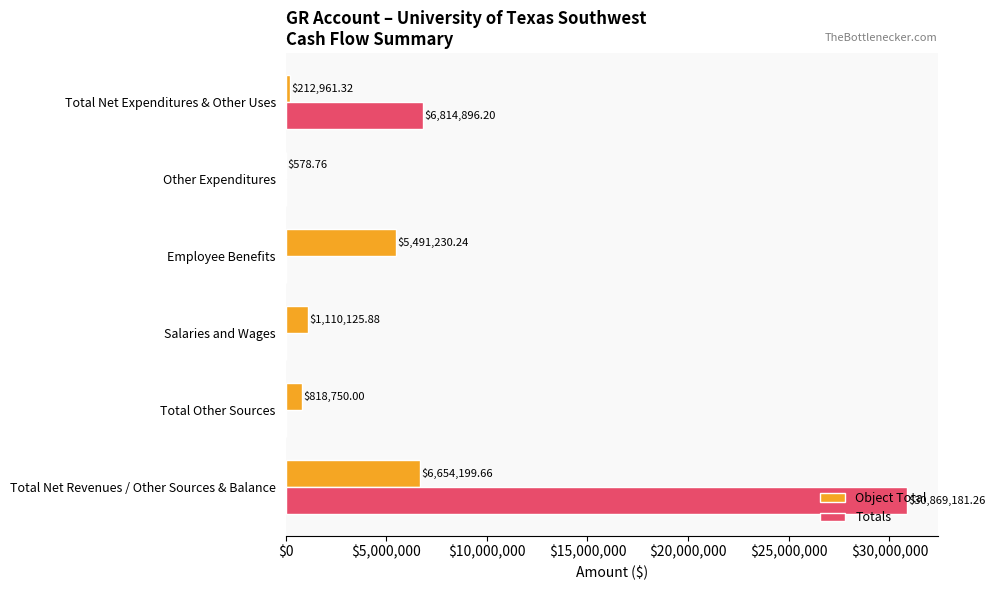

Which series changed the most between Total Other Sources and Other Expenditures?

Object Total